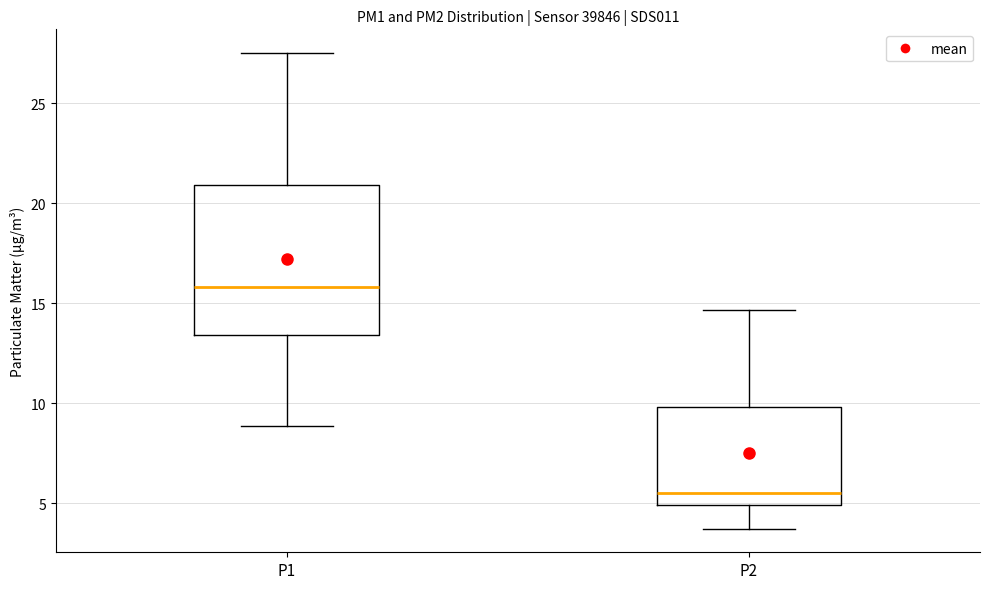

Which box's median line is the lowest?

P2